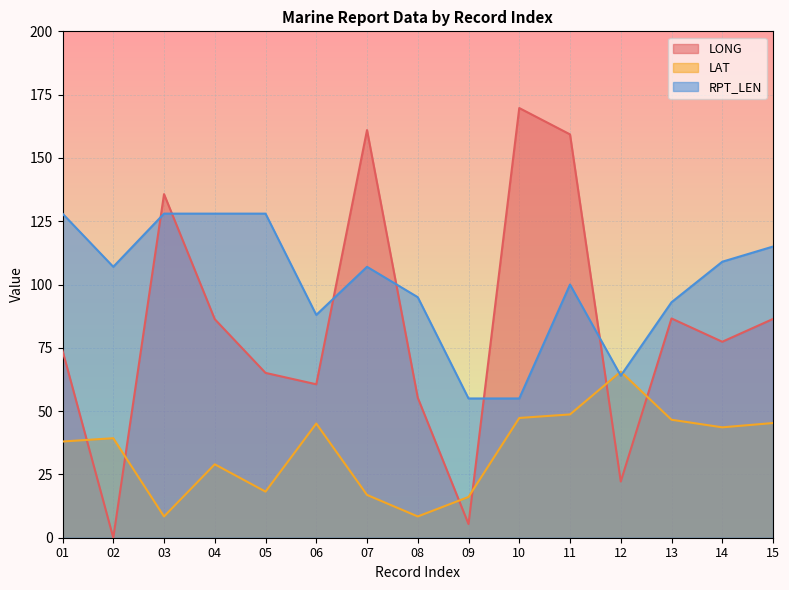

Is it true that LAT equals 3.6 at 03?

False